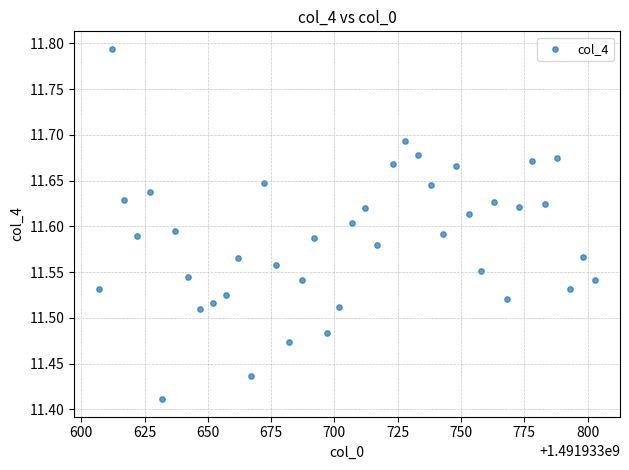

What is the range of X values (max minus min)?

196.0